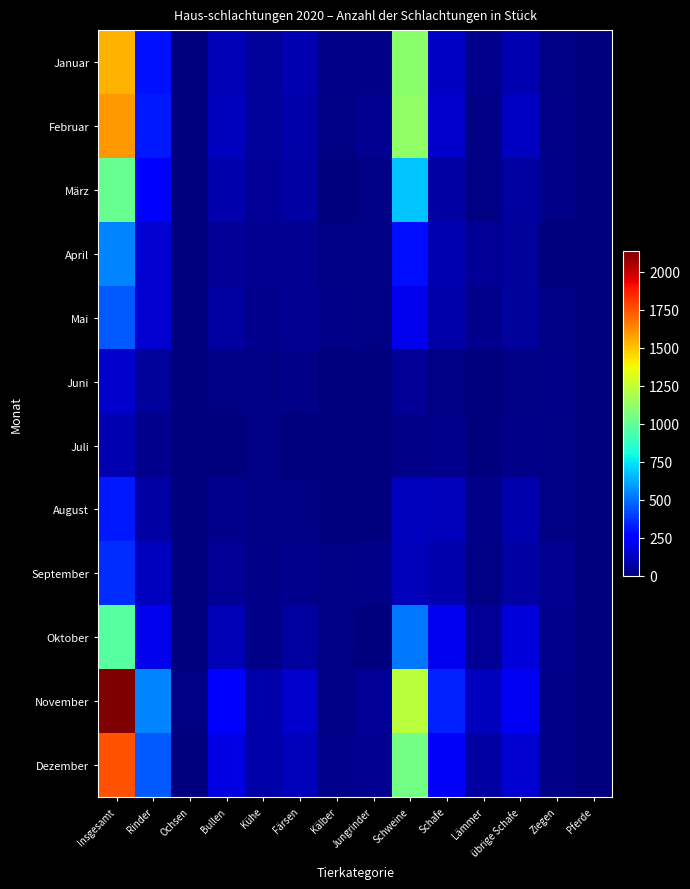

Count the number of data series in this chart.

12